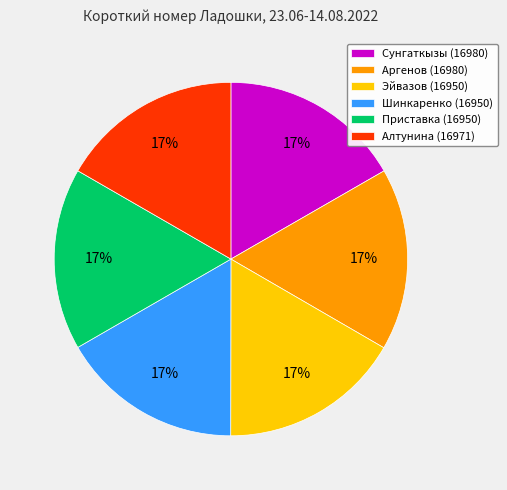

To the nearest percent, what portion does Алтунина represent?

17%